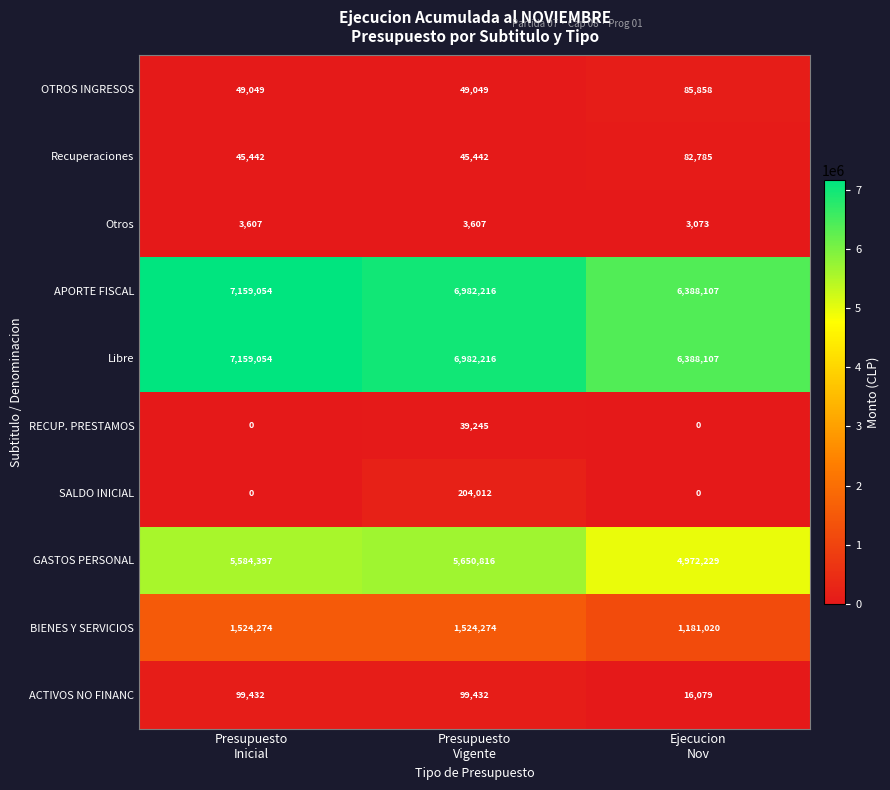

Reading right to left, what are all the values shown in this chart?

OTROS INGRESOS: 85858	49049	49049
Recuperaciones: 82785	45442	45442
Otros: 3073	3607	3607
APORTE FISCAL: 6388107	6982216	7159054
Libre: 6388107	6982216	7159054
RECUP. PRESTAMOS: 0	39245	0
SALDO INICIAL: 0	204012	0
GASTOS PERSONAL: 4972229	5650816	5584397
BIENES Y SERVICIOS: 1181020	1524274	1524274
ACTIVOS NO FINANC: 16079	99432	99432